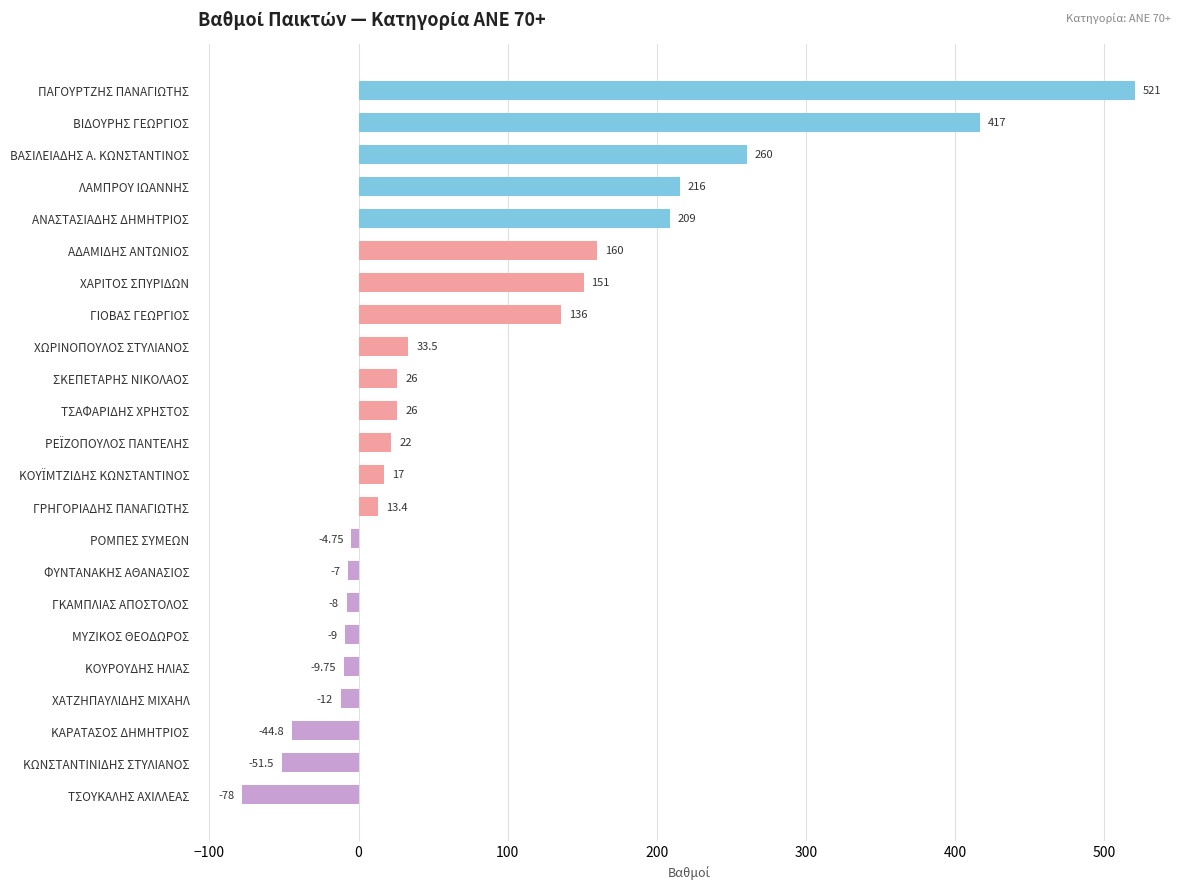

At which category does the chart reach its minimum across all series?

ΤΣΟΥΚΑΛΗΣ ΑΧΙΛΛΕΑΣ